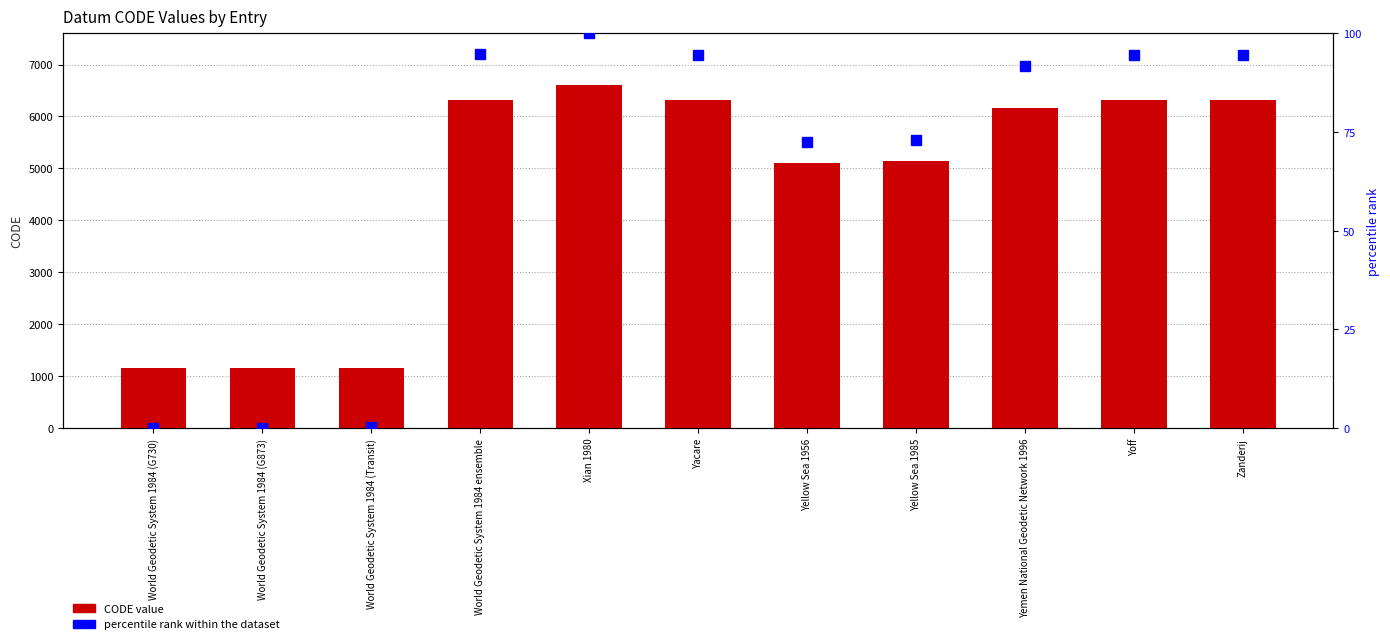

Rank the series at Yellow Sea 1956 from lowest to highest value.

percentile rank within the dataset, CODE value